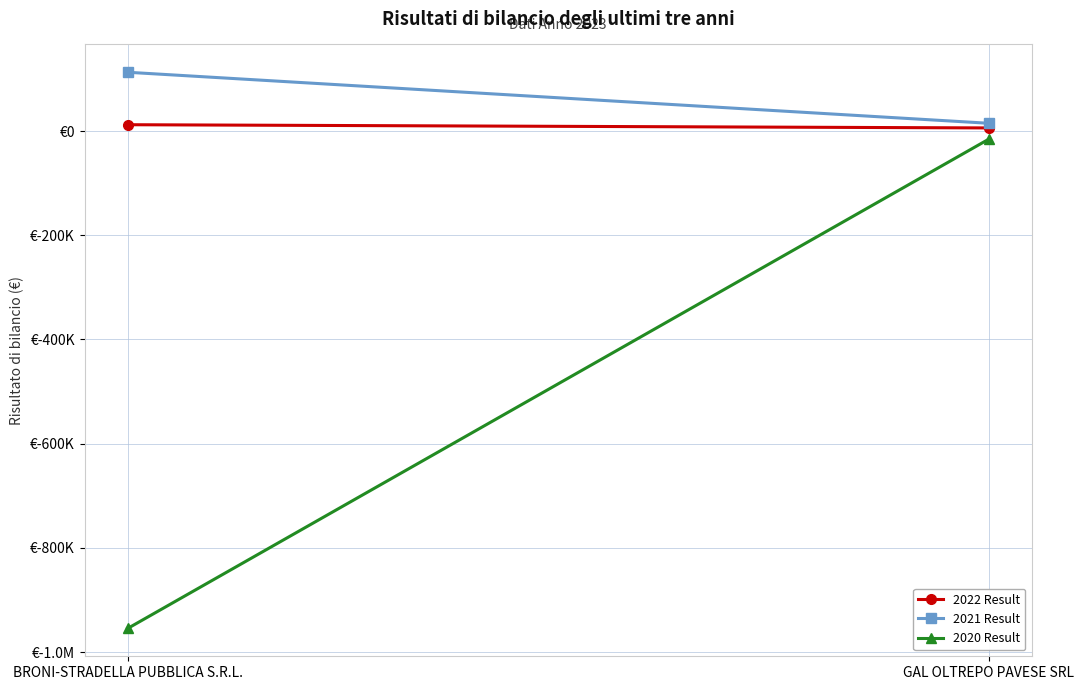

What is the difference between the 2021 Result values at GAL OLTREPO PAVESE SRL and BRONI-STRADELLA PUBBLICA S.R.L.?

97941